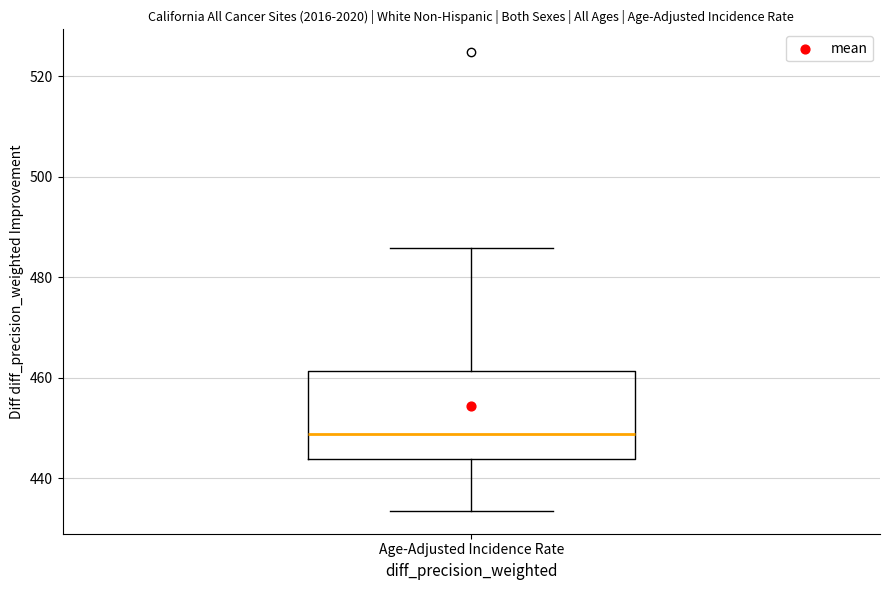

Where does the lower whisker of the box for Age-Adjusted Incidence Rate end on the y-axis? The values are not printed on the chart, so give them approximately, as read against the axis.

434